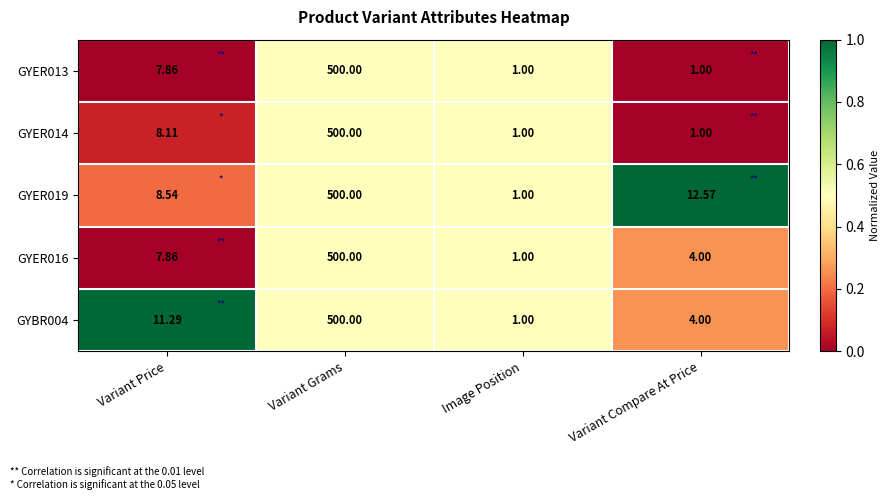

List the labels in order of GYER019 value, smallest first.

Image Position, Variant Price, Variant Compare At Price, Variant Grams